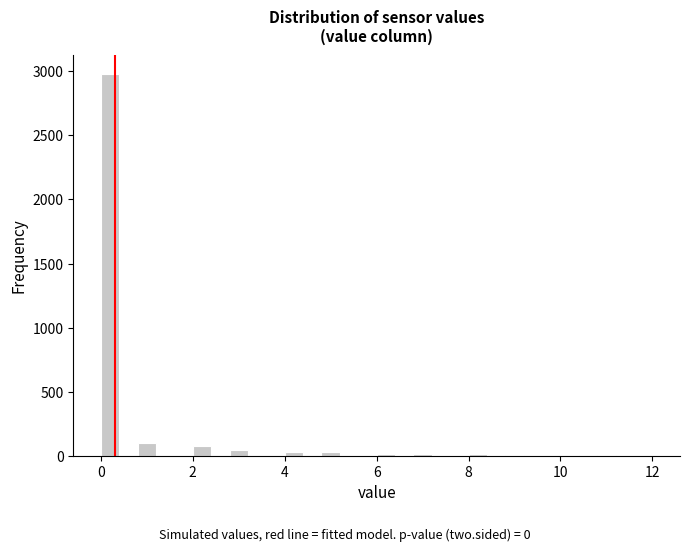

Around what value on the x-axis is the tallest bar? Give the approximate position of its centre, as read against the axis.

0.2